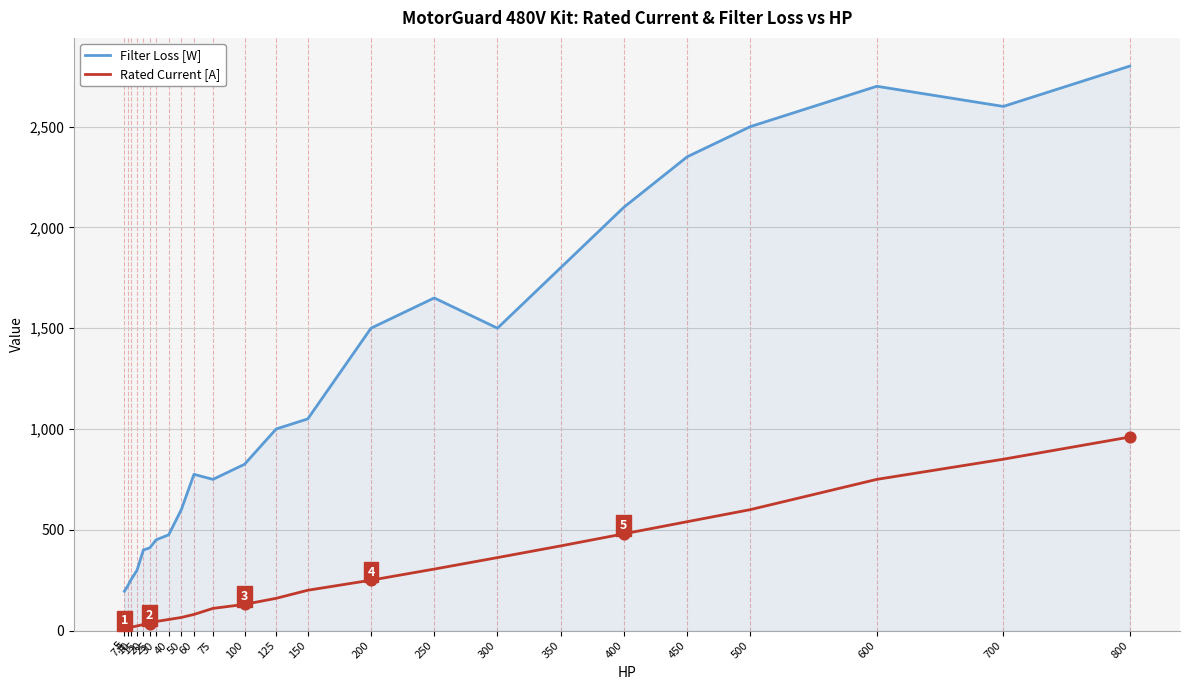

Is the value of Rated Current [A] at 150 greater than the value of Filter Loss [W] at 30?

No